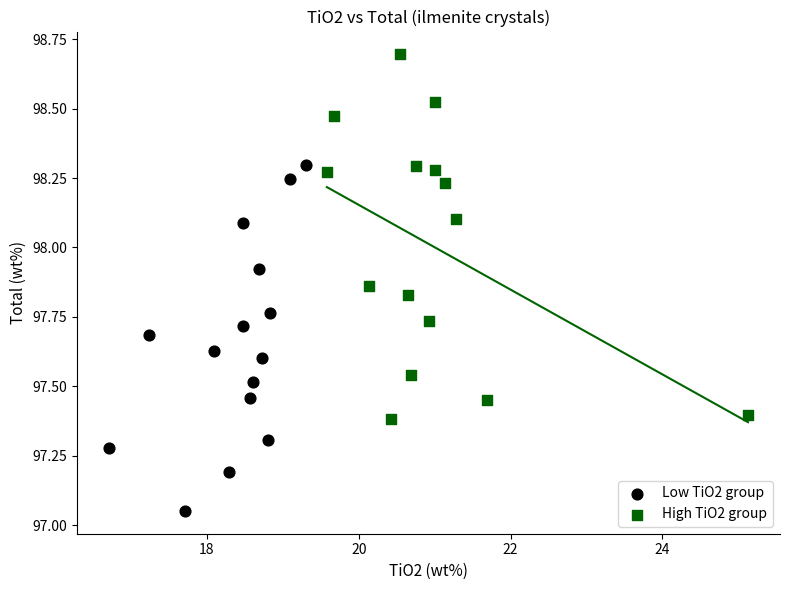

Which series has the widest spread of Y values?

High TiO2 group